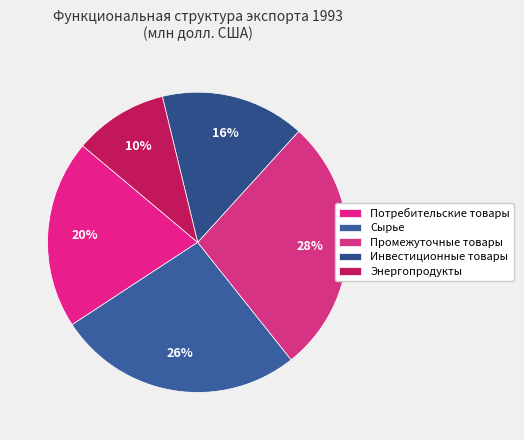

True or false: Промежуточные товары accounts for 17% of the total.

False